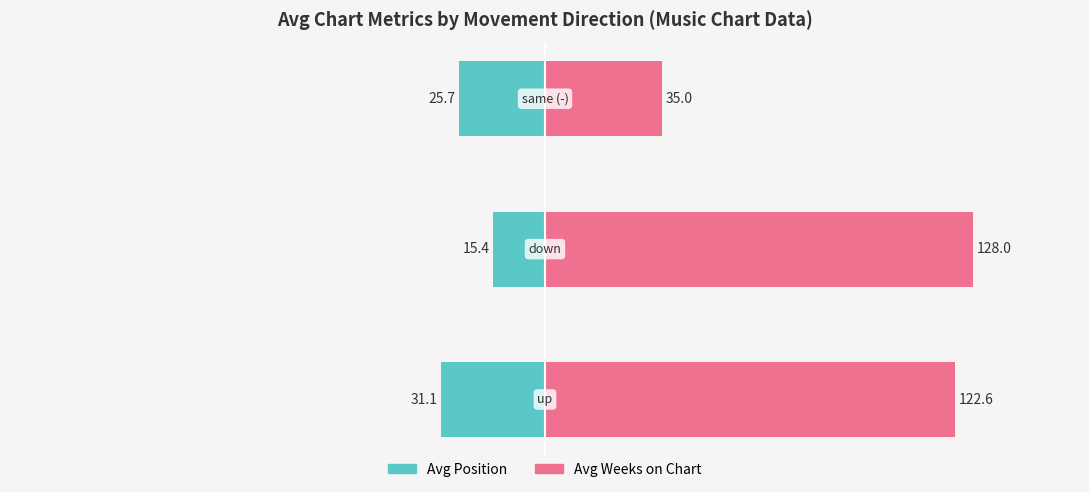

What is the difference between the highest and lowest values at 2?

60.7